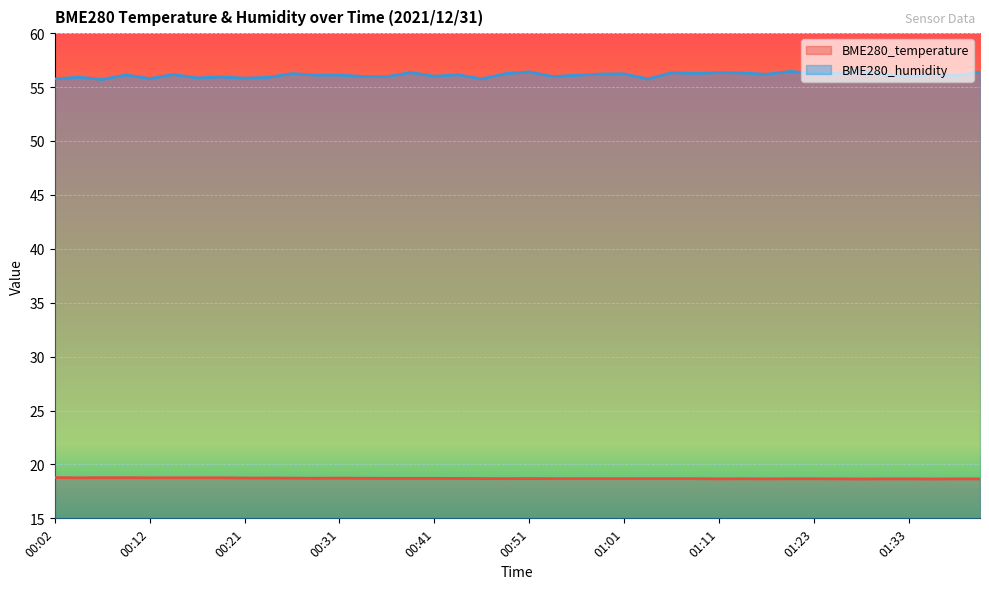

What is the difference between the second highest and second lowest values in the BME280_humidity series?

0.7